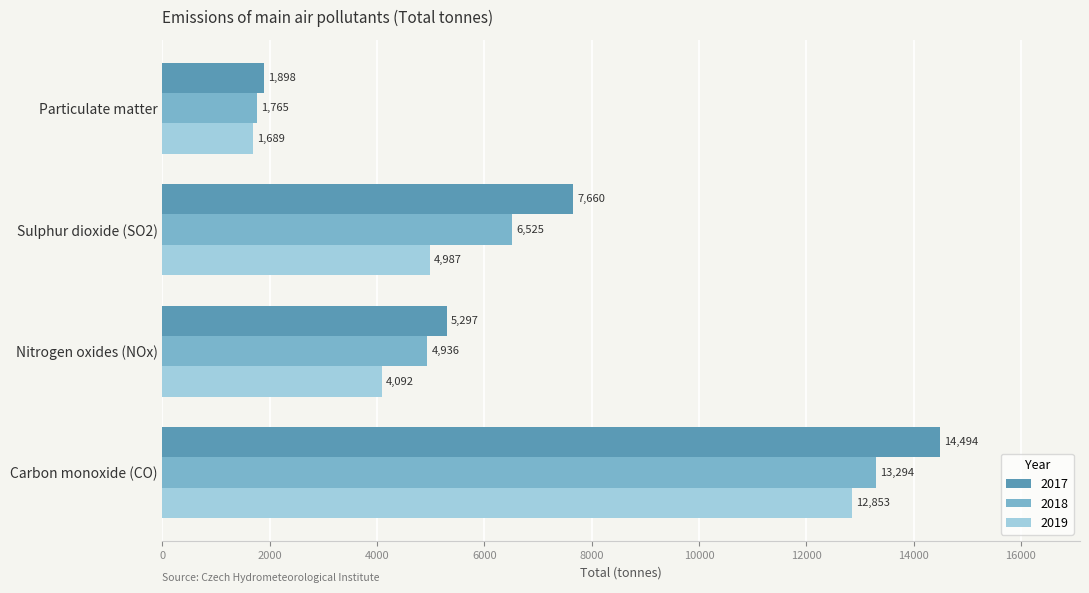

Is it true that 2017 equals 2889.5 at Nitrogen oxides (NOx)?

False